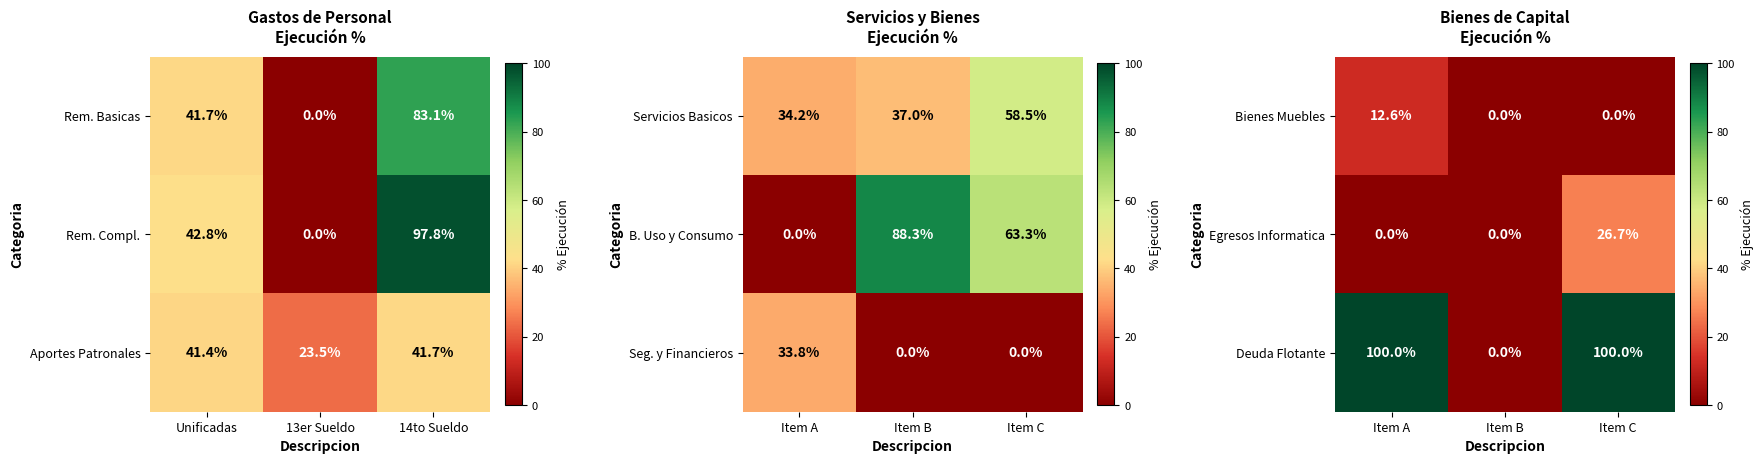

What is the highest value of the Deuda Flotante series?

100.0